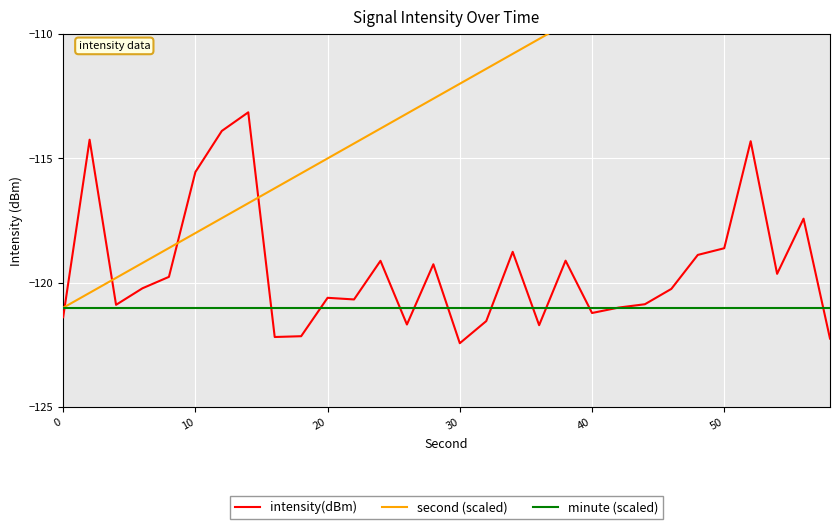

What is the maximum value for intensity(dBm)?

-113.1